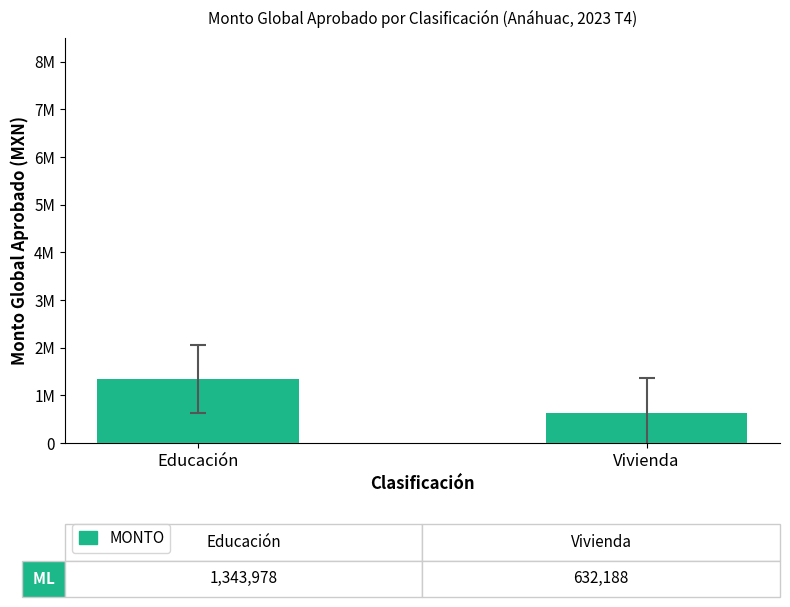

What is the difference between the maximum and minimum values?

711790.1